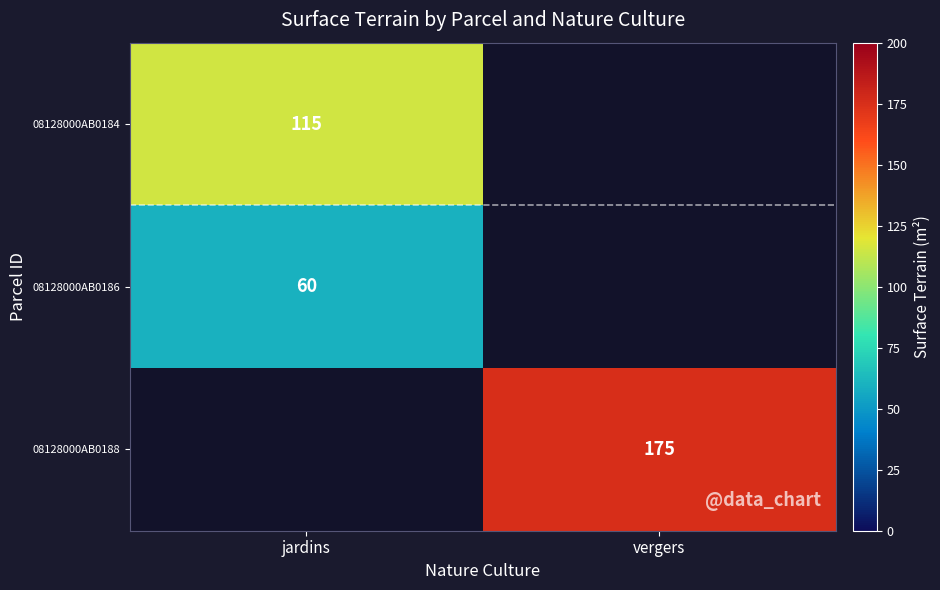

The 08128000AB0188 series shows 70 at vergers. True or false?

False